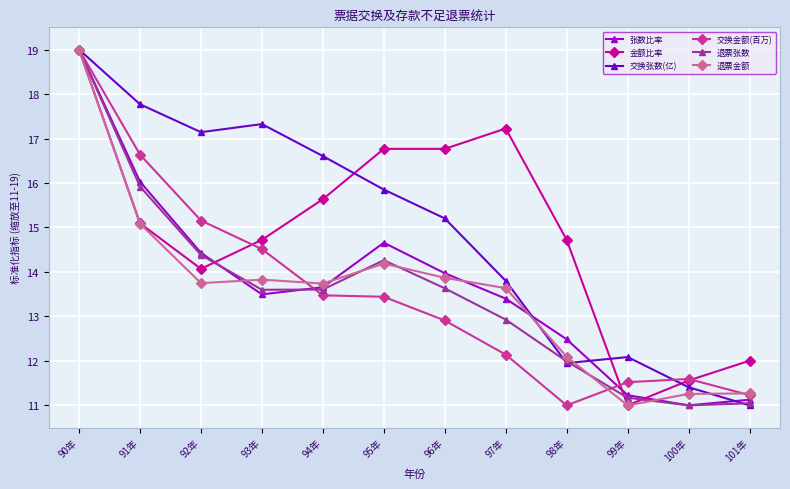

At which label is 退票金额 closest to 15?

91年